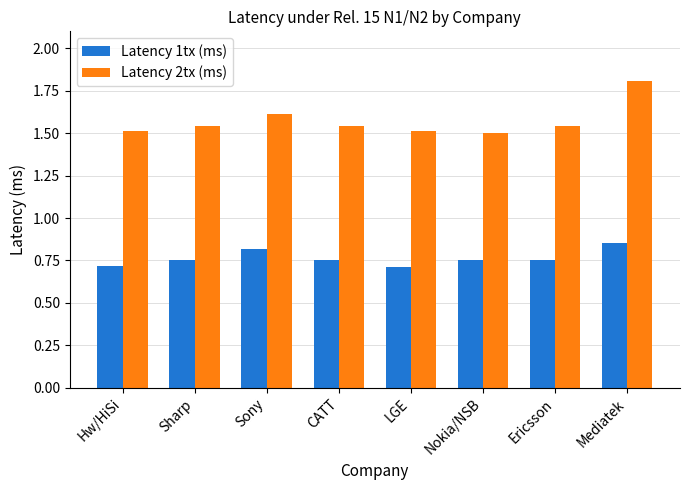

Which series has the widest spread of values?

Latency 2tx (ms)